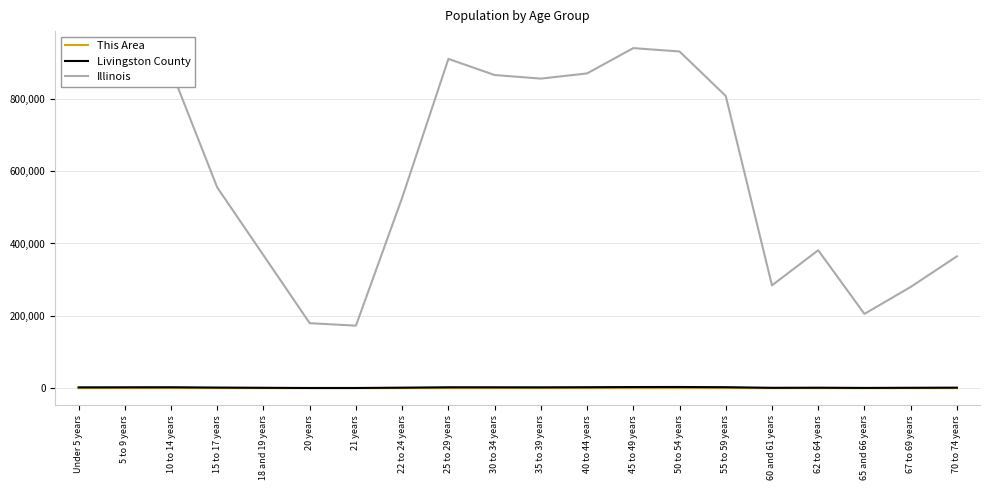

Which series has the largest total across all categories?

Illinois